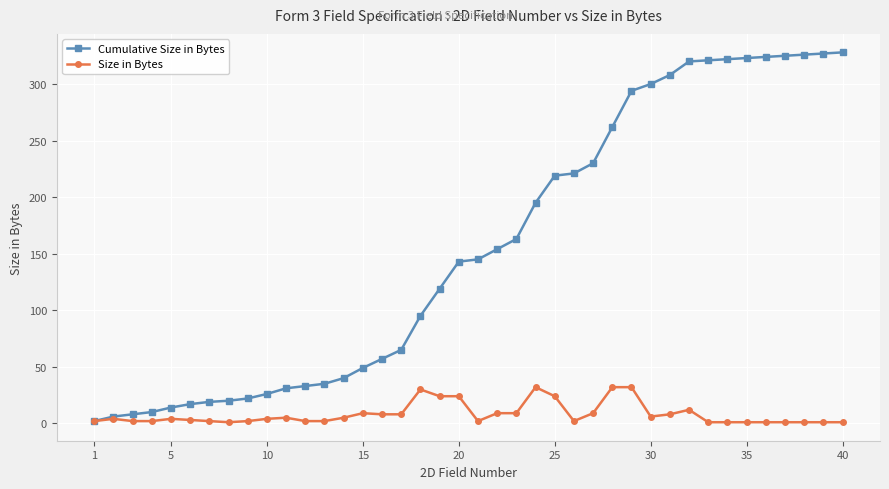

List the series in order of their overall mean, lowest first.

Size in Bytes, Cumulative Size in Bytes